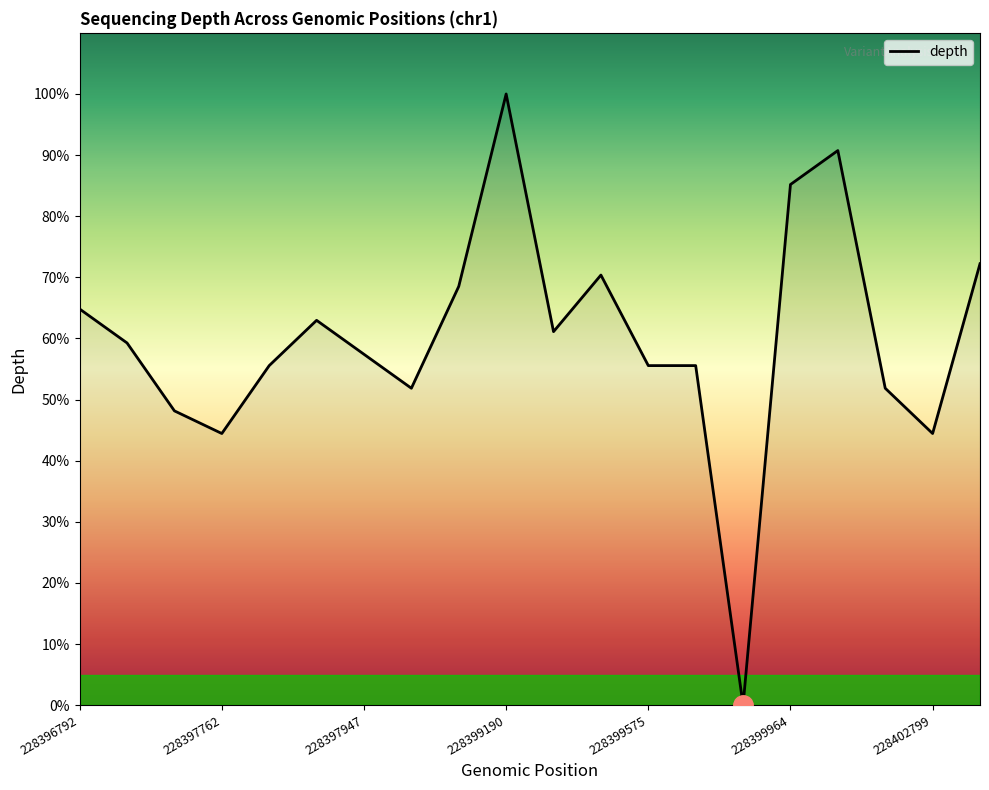

What is the difference between the maximum and minimum values?

100.0